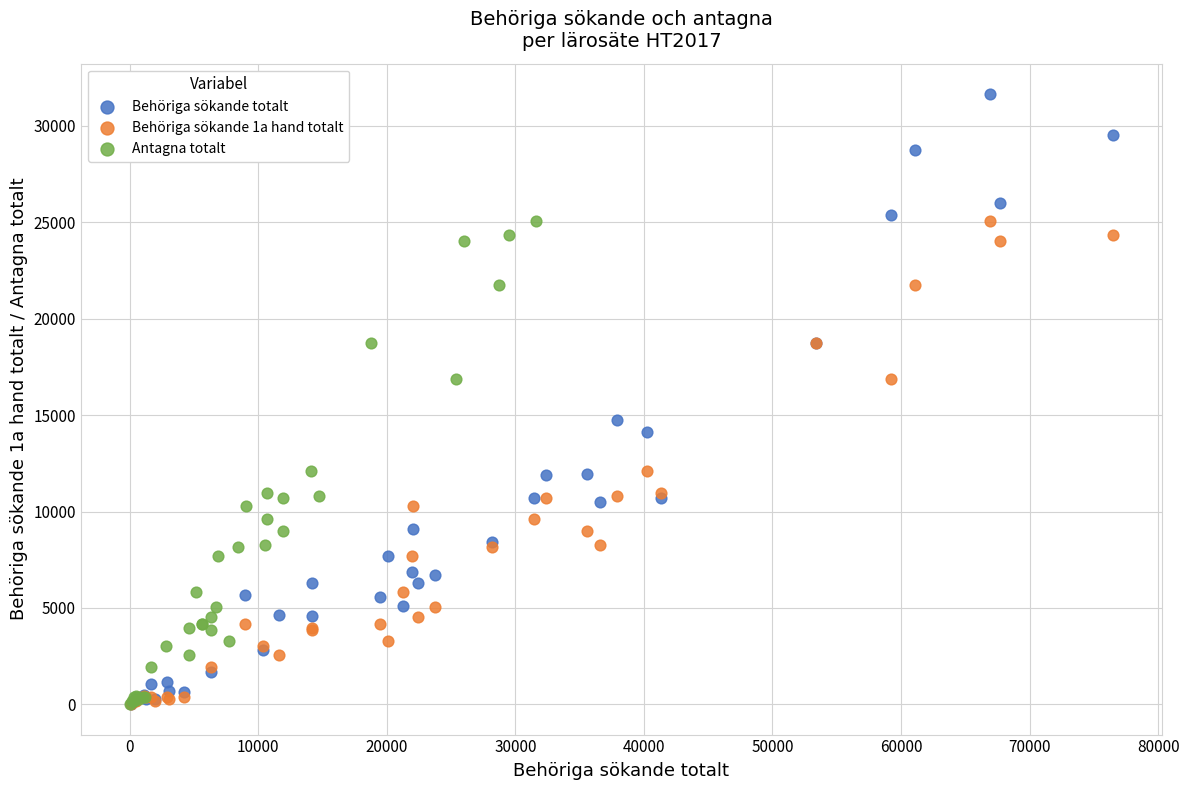

Which series has the largest Y range (max minus min)?

Behöriga sökande totalt